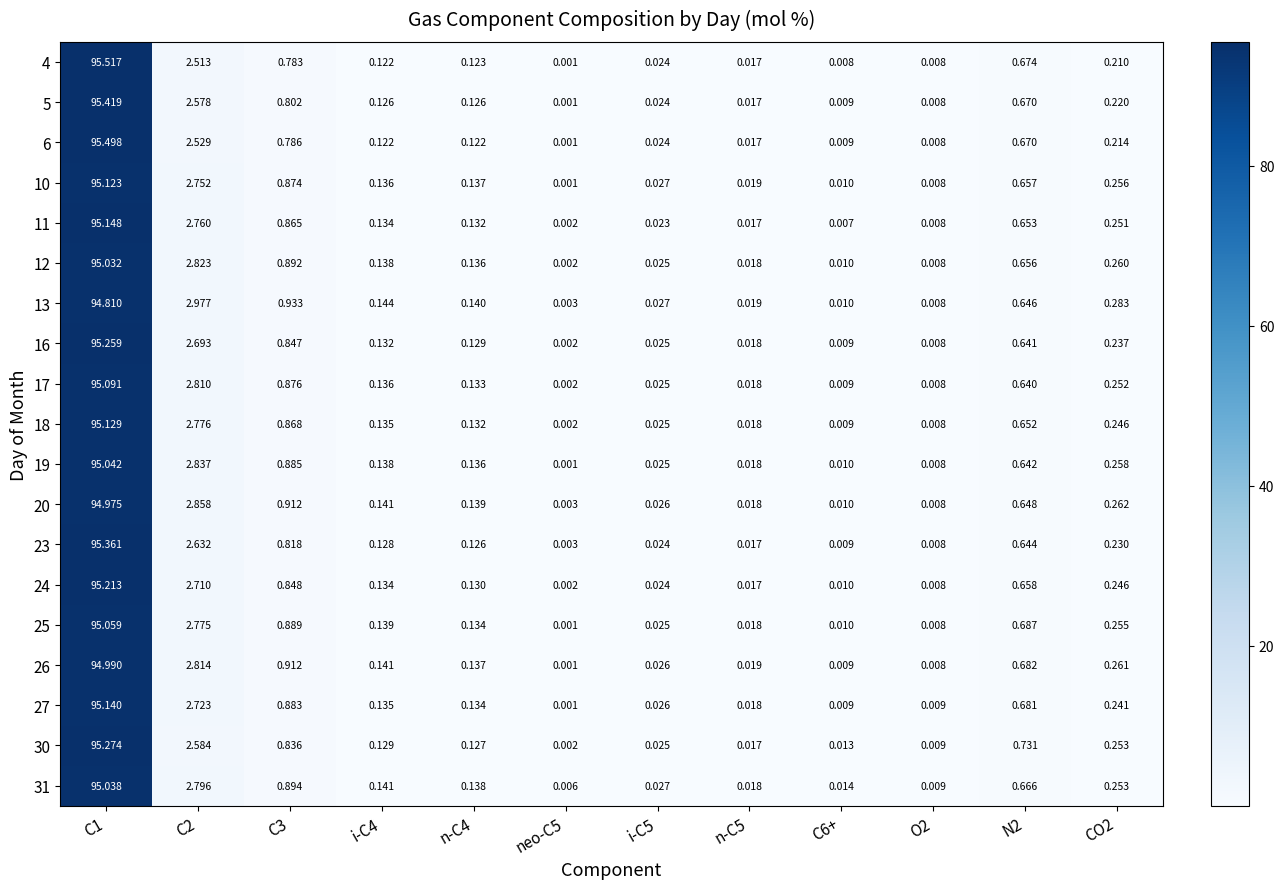

How many data points does each series have?

12